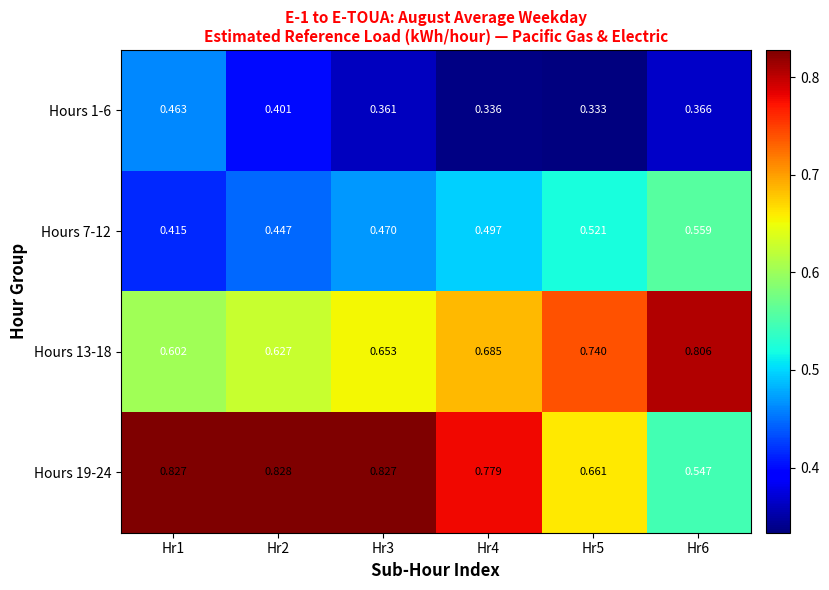

Between Hr4 and Hr6, which series saw the biggest shift?

Hours 19-24